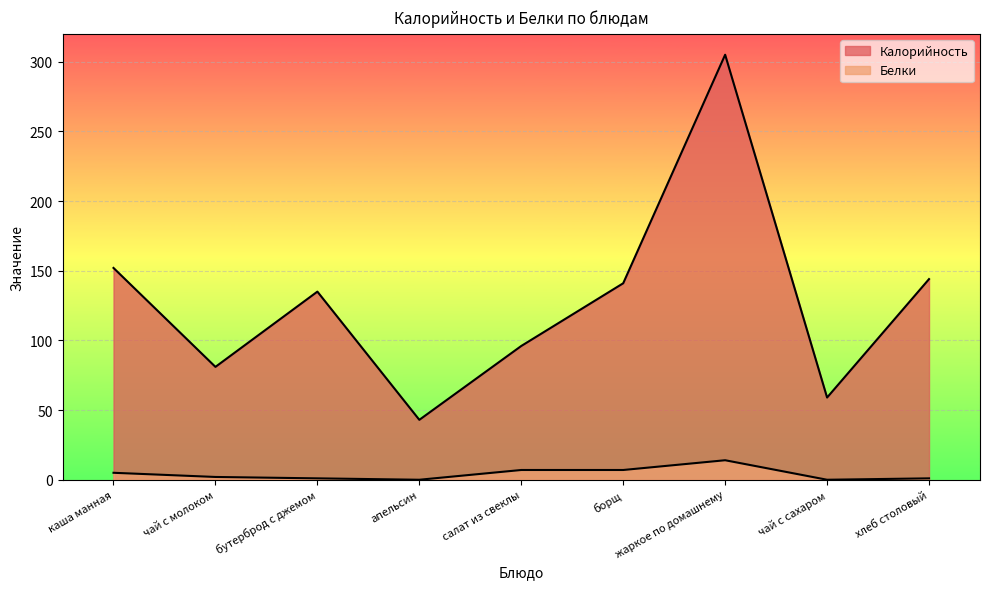

What is the value of the Белки point at the 6th from the left?

7